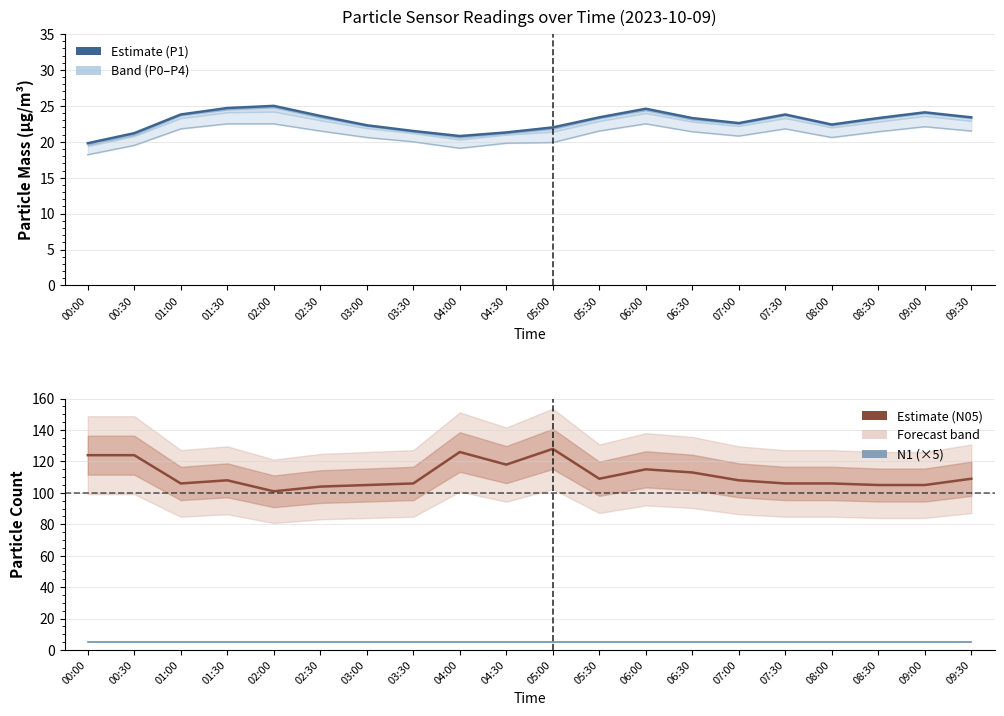

What is the difference between the maximum and minimum values in the N05 series?

27.0